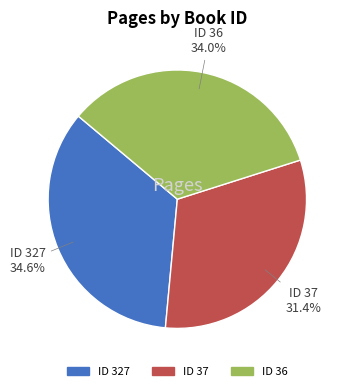

Is there any slice that represents more than half of the pie?

No